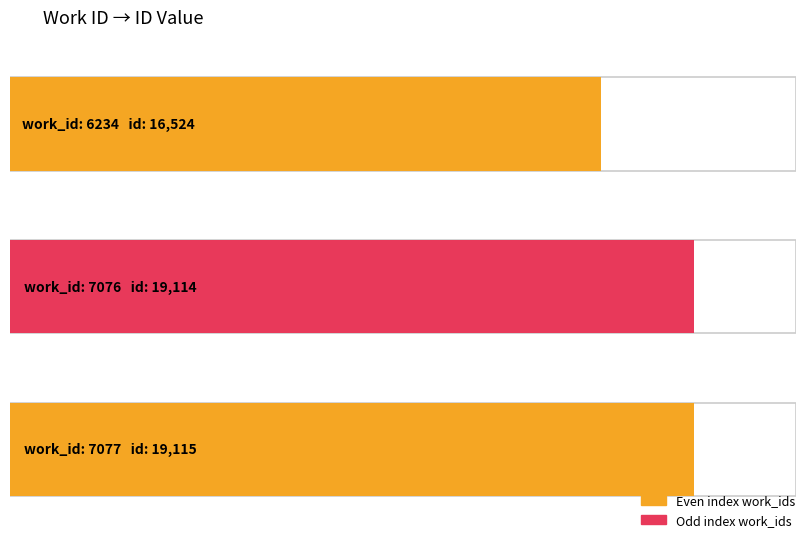

Between 7076 and 6234, which is larger?

7076